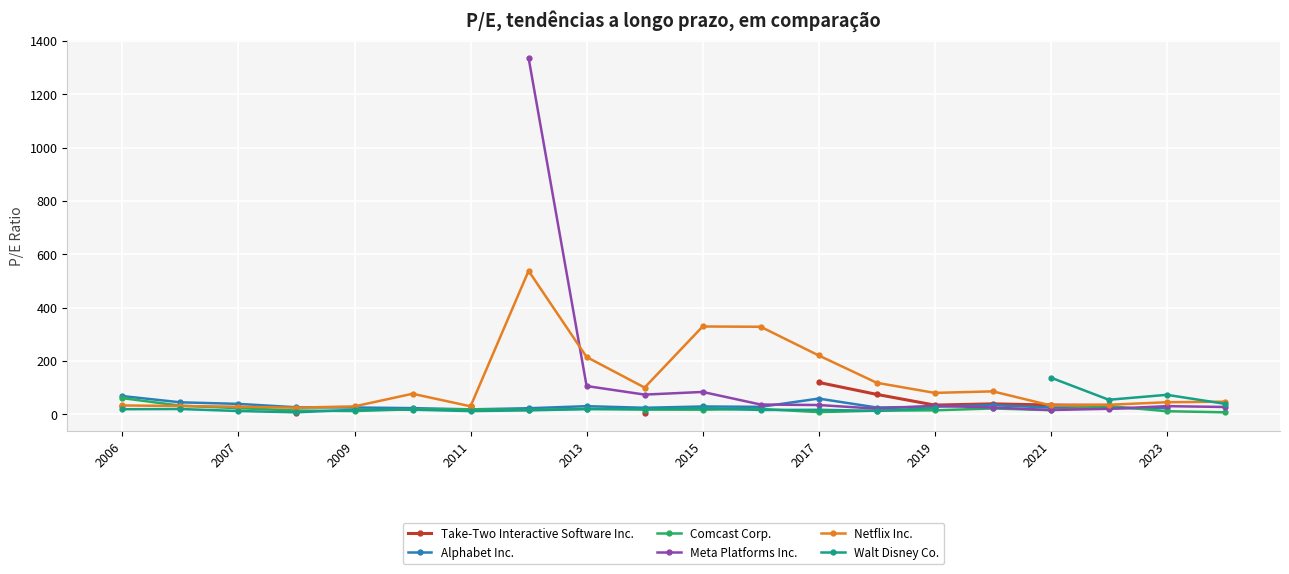

The Netflix Inc. series shows 135.1 at 2019. True or false?

False